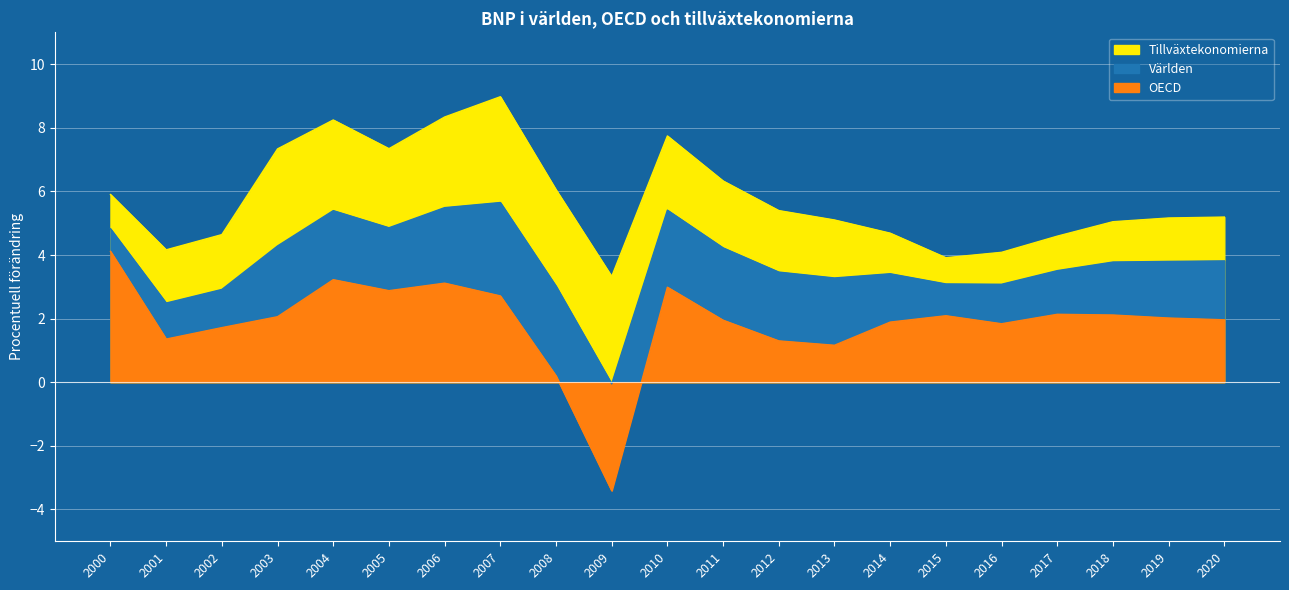

Reading left to right, what are all the values shown in this chart?

Världen: 2000=4.8	2001=2.5	2002=2.9	2003=4.3	2004=5.4	2005=4.9	2006=5.5	2007=5.6	2008=3.0	2009=-0.1	2010=5.4	2011=4.2	2012=3.5	2013=3.3	2014=3.4	2015=3.1	2016=3.1	2017=3.5	2018=3.8	2019=3.8	2020=3.8
OECD: 2000=4.1	2001=1.4	2002=1.7	2003=2.1	2004=3.2	2005=2.9	2006=3.1	2007=2.7	2008=0.2	2009=-3.4	2010=3.0	2011=2.0	2012=1.3	2013=1.2	2014=1.9	2015=2.1	2016=1.8	2017=2.1	2018=2.1	2019=2.0	2020=2.0
Tillväxtekonomierna: 2000=5.9	2001=4.2	2002=4.6	2003=7.3	2004=8.2	2005=7.3	2006=8.3	2007=9.0	2008=6.0	2009=3.3	2010=7.7	2011=6.3	2012=5.4	2013=5.1	2014=4.7	2015=3.9	2016=4.1	2017=4.6	2018=5.0	2019=5.2	2020=5.2